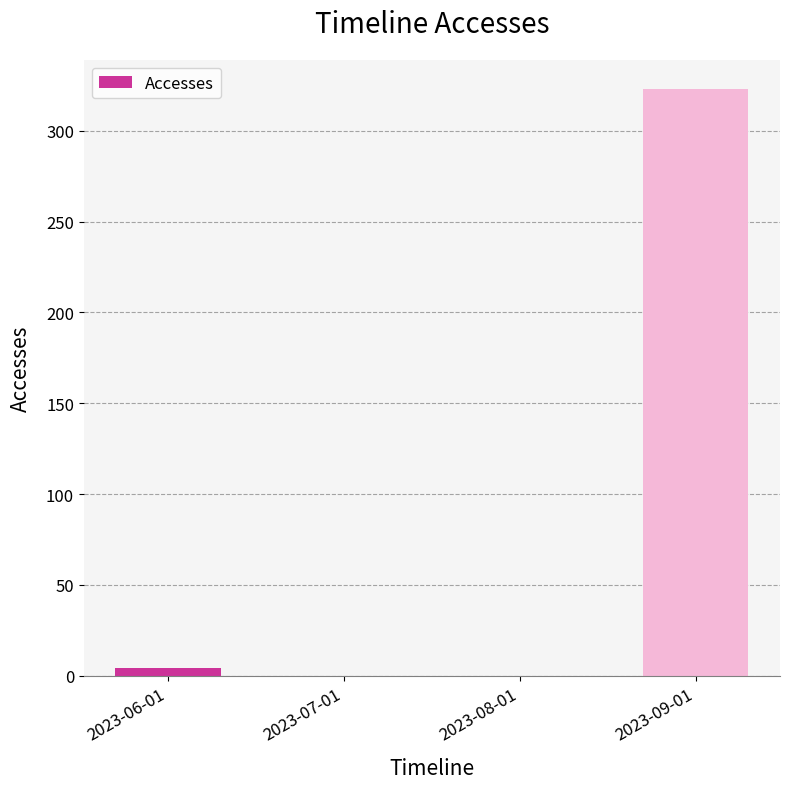

The value at 2023-09-01 is 323. True or false?

True